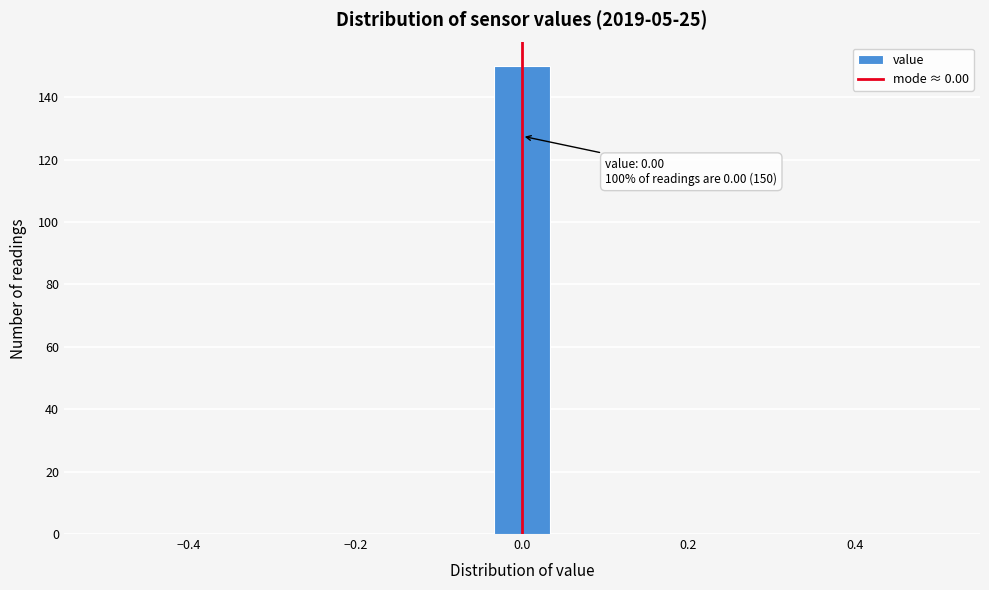

Read against the x-axis, roughly where is the centre of the tallest bar?

0.00